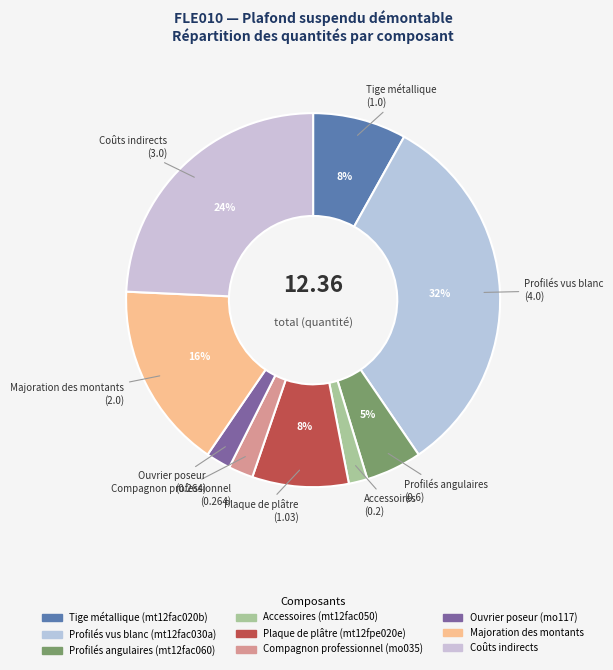

To the nearest percent, what is the combined percentage of Profilés angulaires (mt12fac060) and Tige métallique (mt12fac020b)?

13%